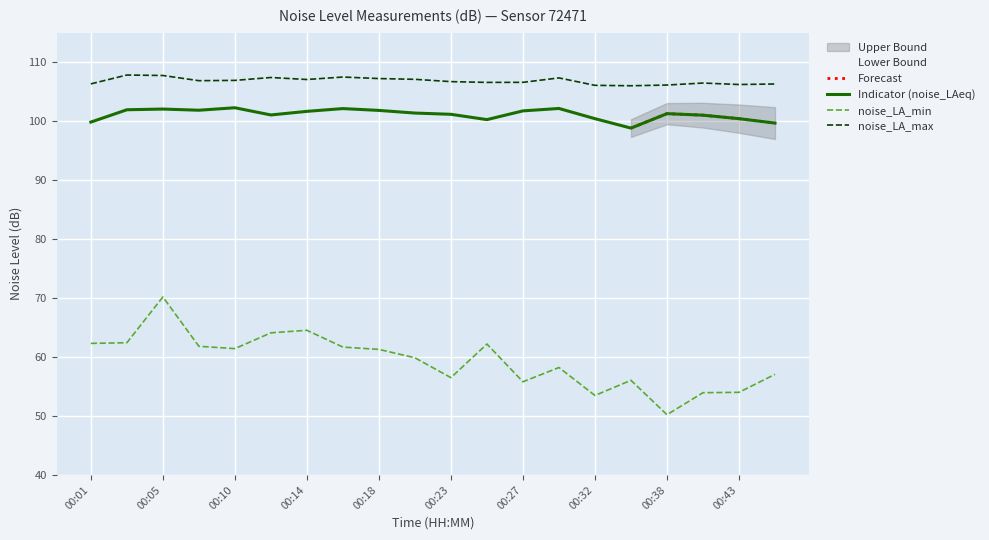

At which category does noise_LA_min reach its first local peak?

00:05